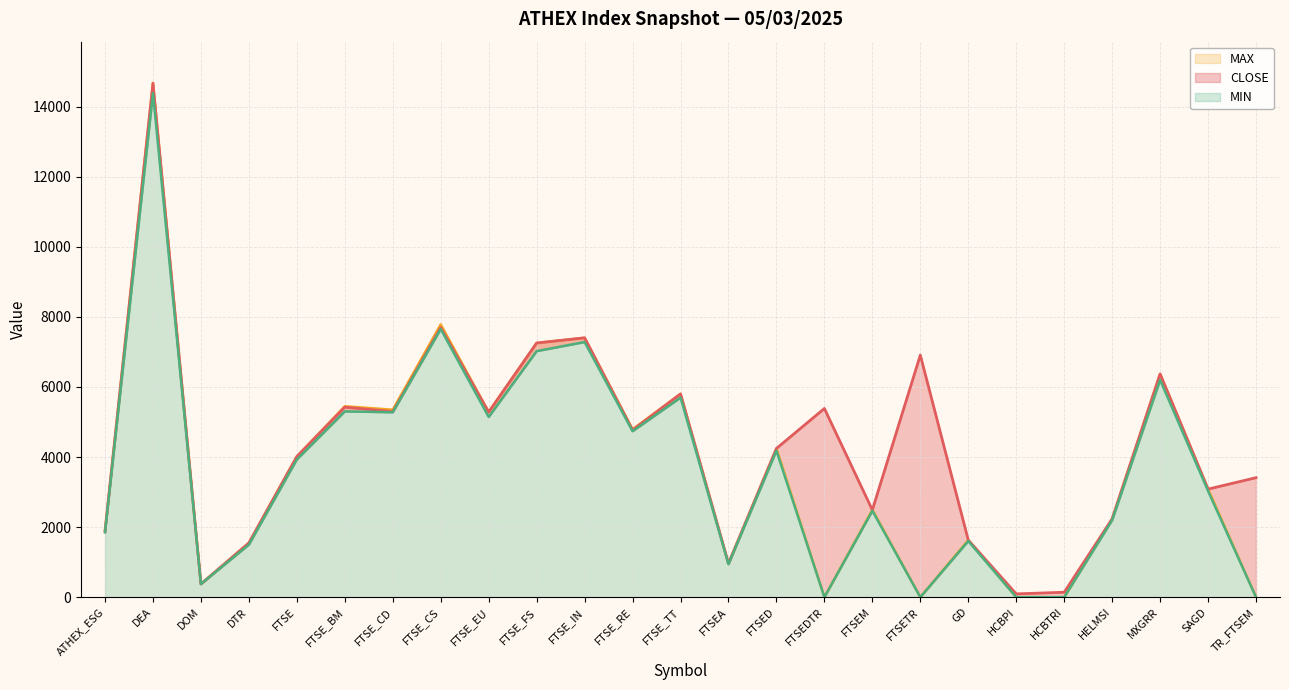

True or false: MIN and MAX intersect in this chart.

False